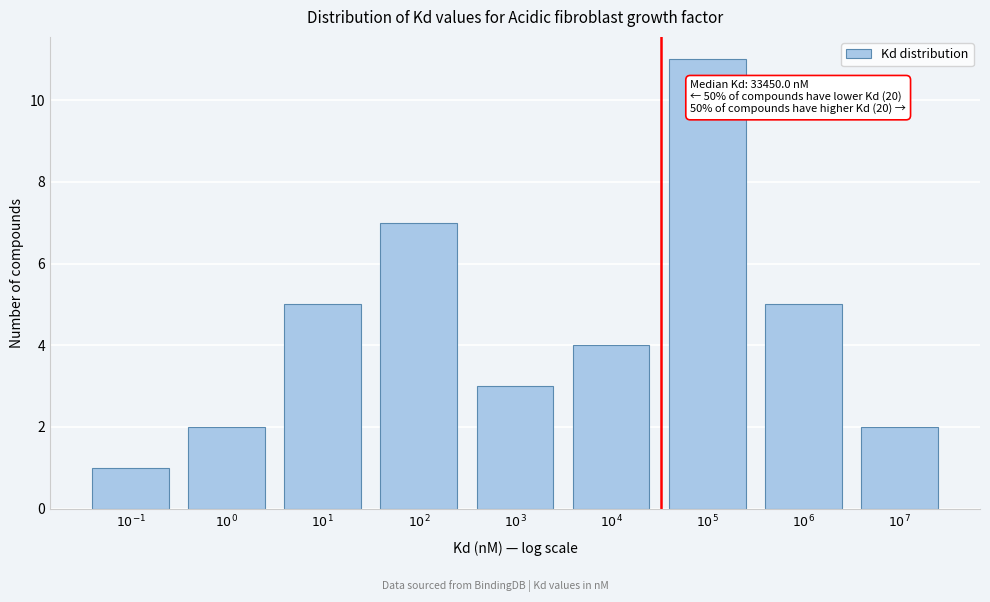

Reading left to right, extract all data points from this chart.

1	2	5	7	3	4	11	5	2